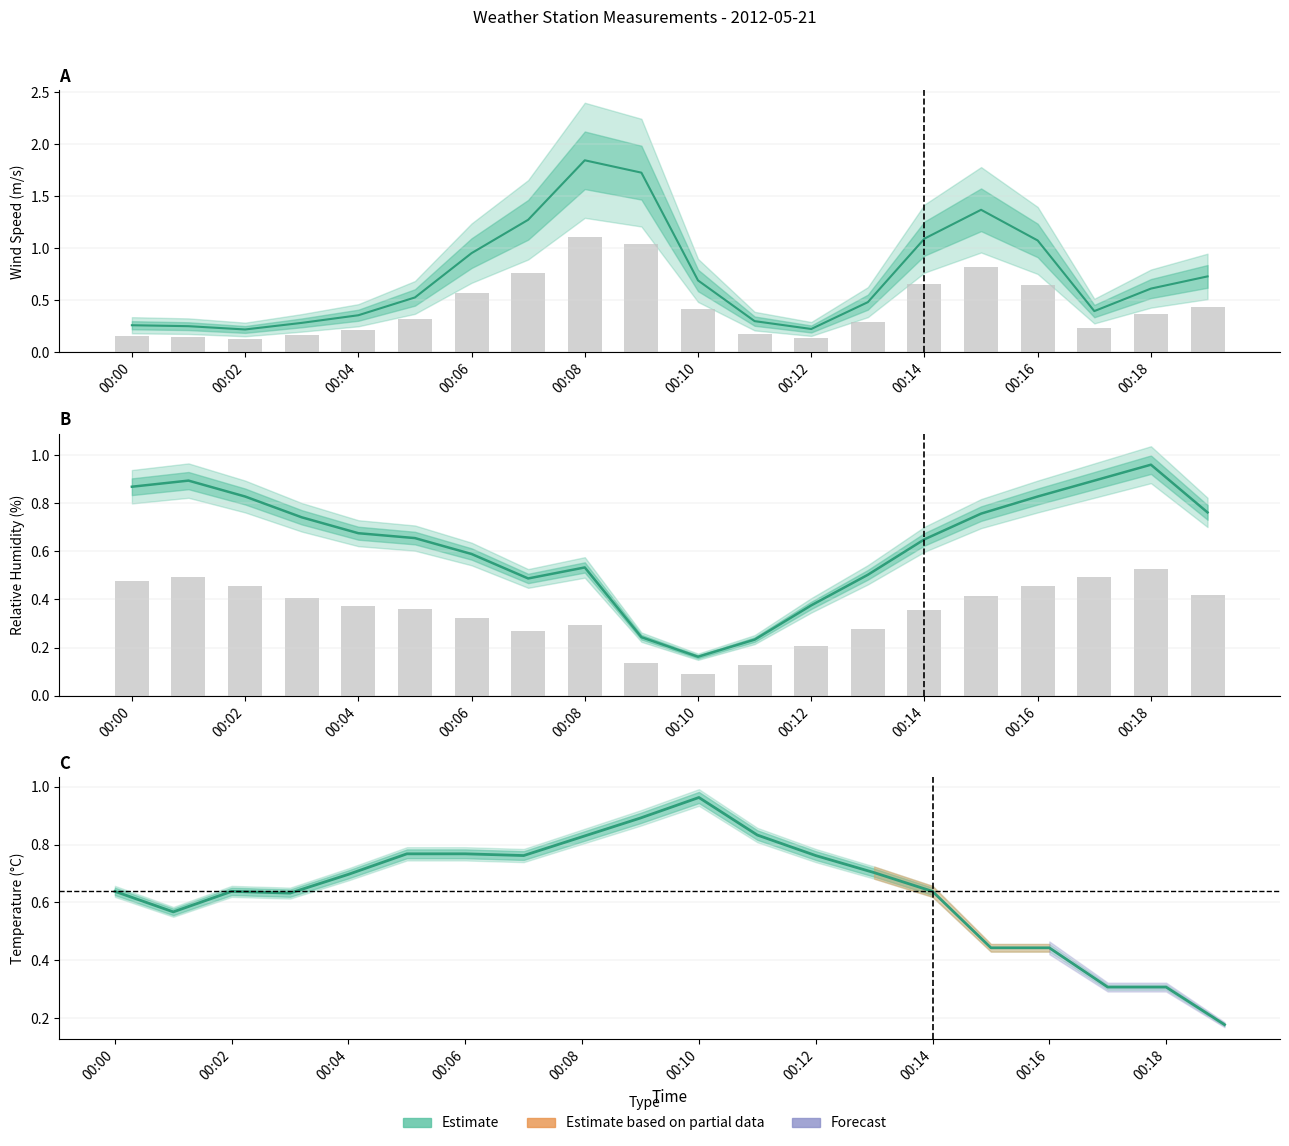

The value at 00:18 is 0.5. True or false?

True